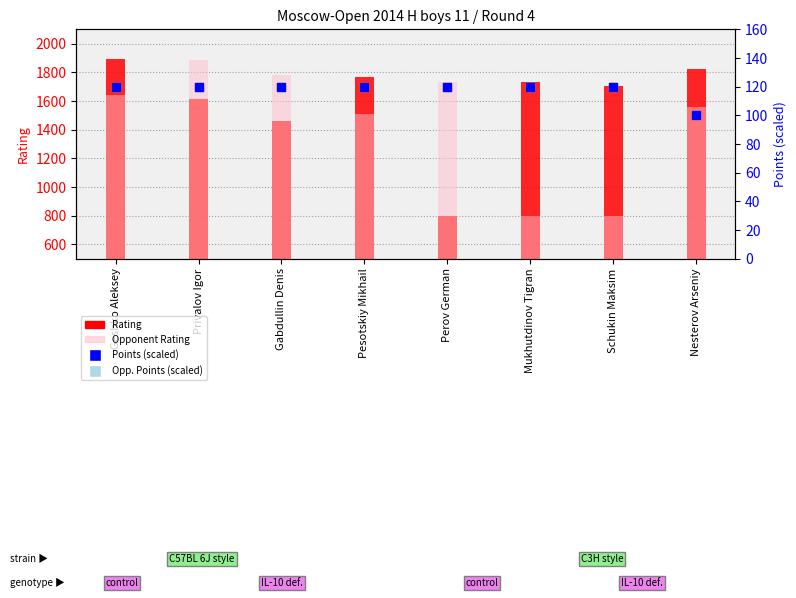

What are all the series names shown in the legend?

Rating, Opponent Rating, Points (scaled), Opp. Points (scaled)